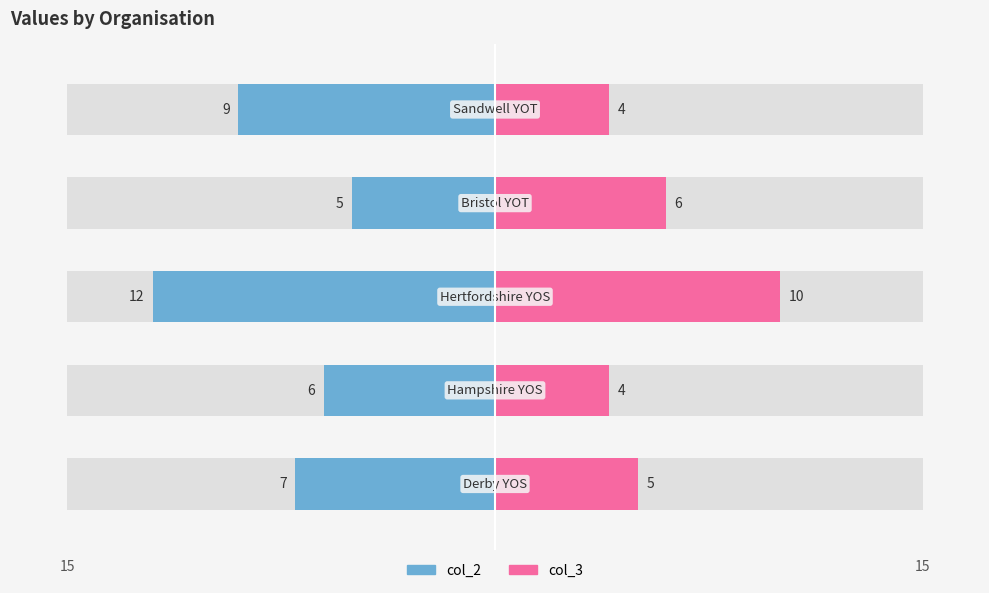

Count the number of categories in the chart.

5